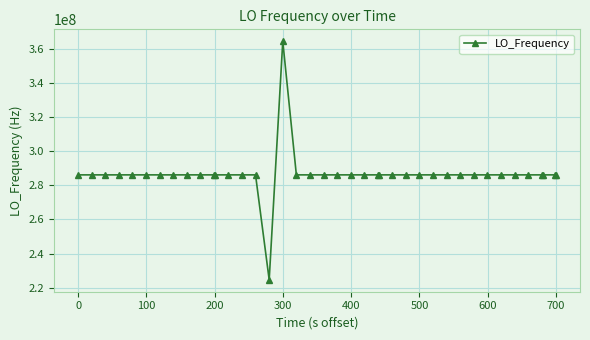

What is the smallest value displayed?

224624190.0